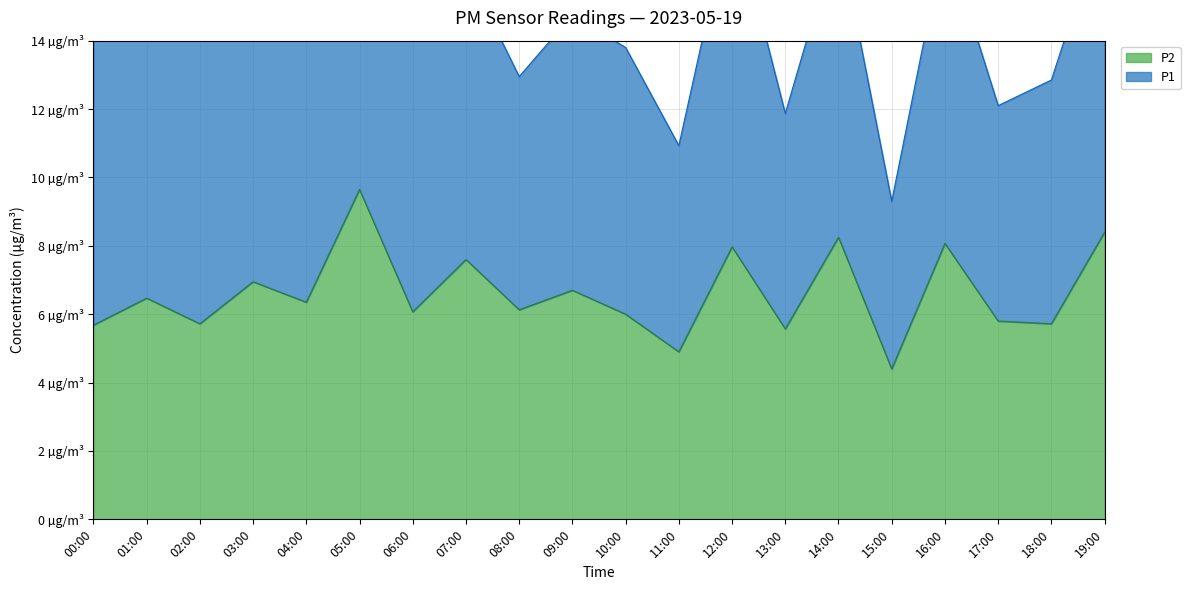

What position from the right is 08:00?

12